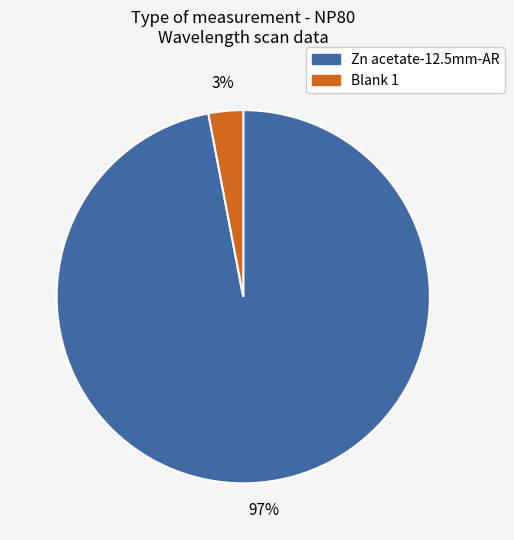

Which has a higher value, Zn acetate-12.5mm-AR or Blank 1?

Zn acetate-12.5mm-AR